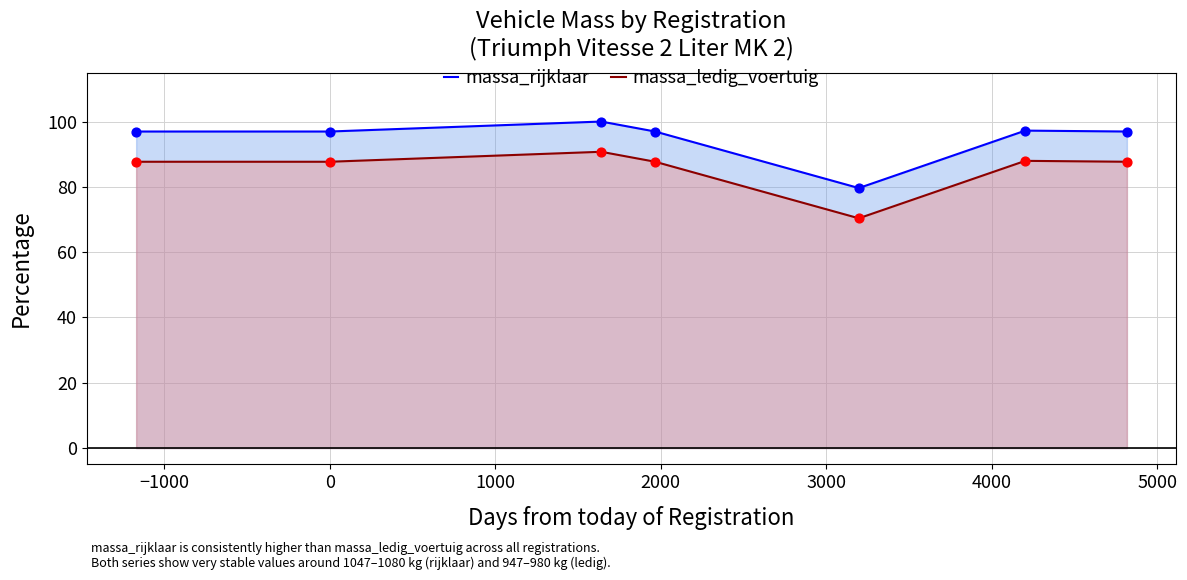

Which series has the largest total across all categories?

massa_rijklaar